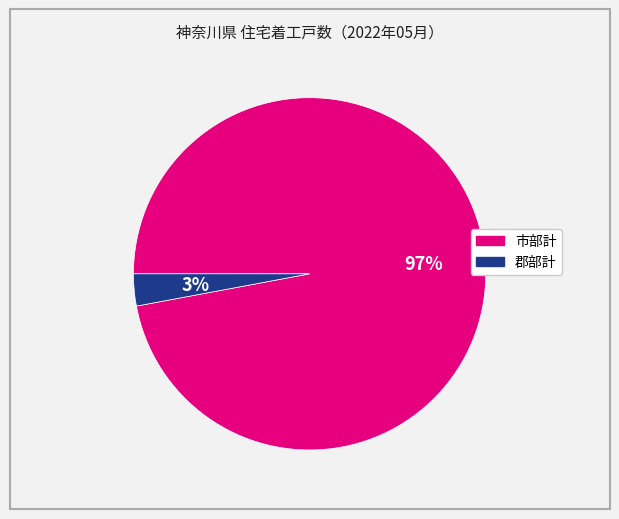

Which category has the smallest portion of the pie?

郡部計